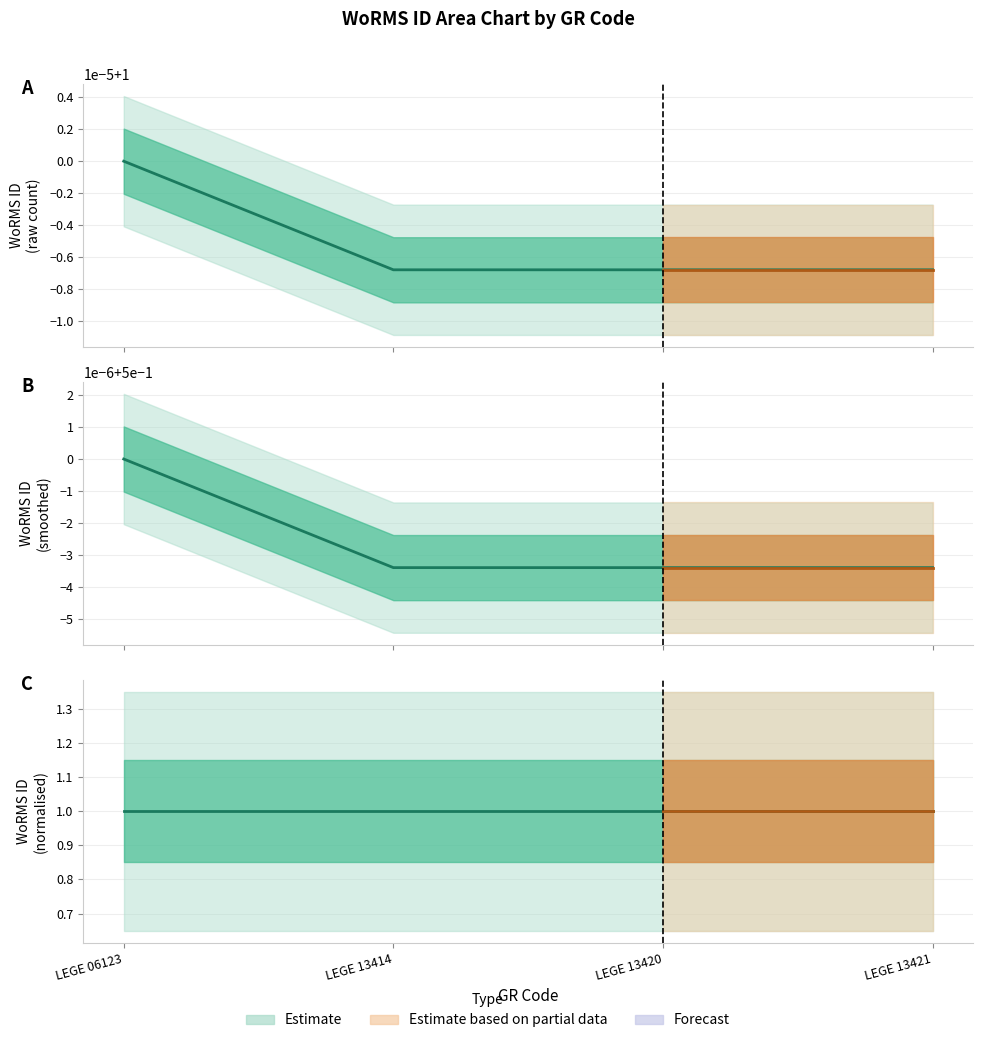

Which category has the lowest value across all series?

LEGE 13414